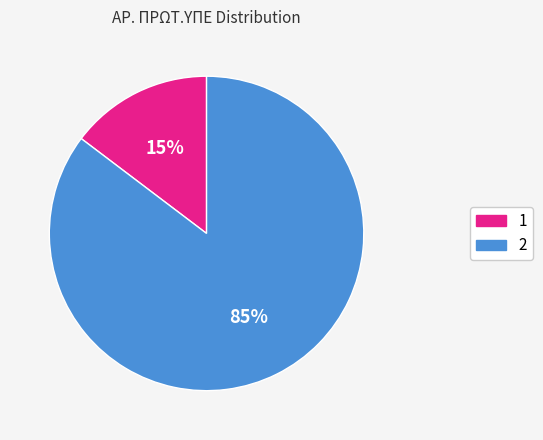

Combined, do 2 and 1 account for over 50%?

Yes